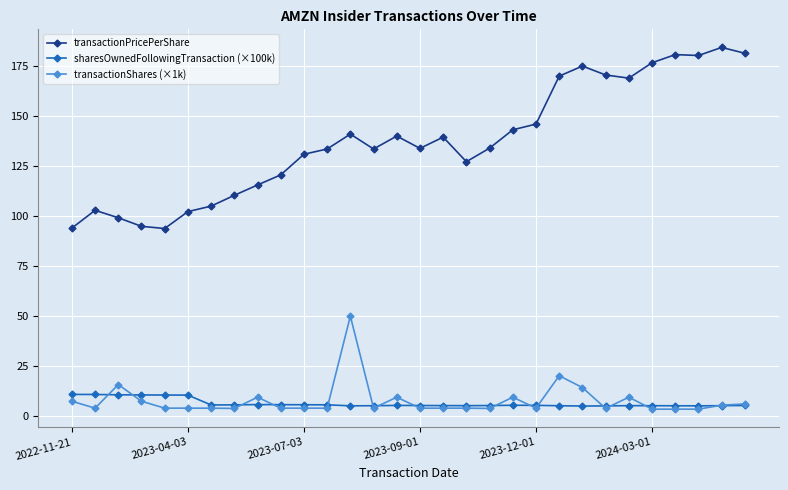

What is the average value of the transactionPricePerShare series?

137.6